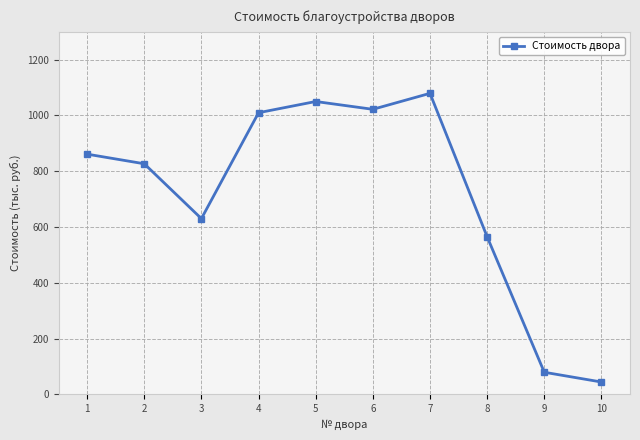

What is the ratio of the value at 5 to the value at 8?

1.9